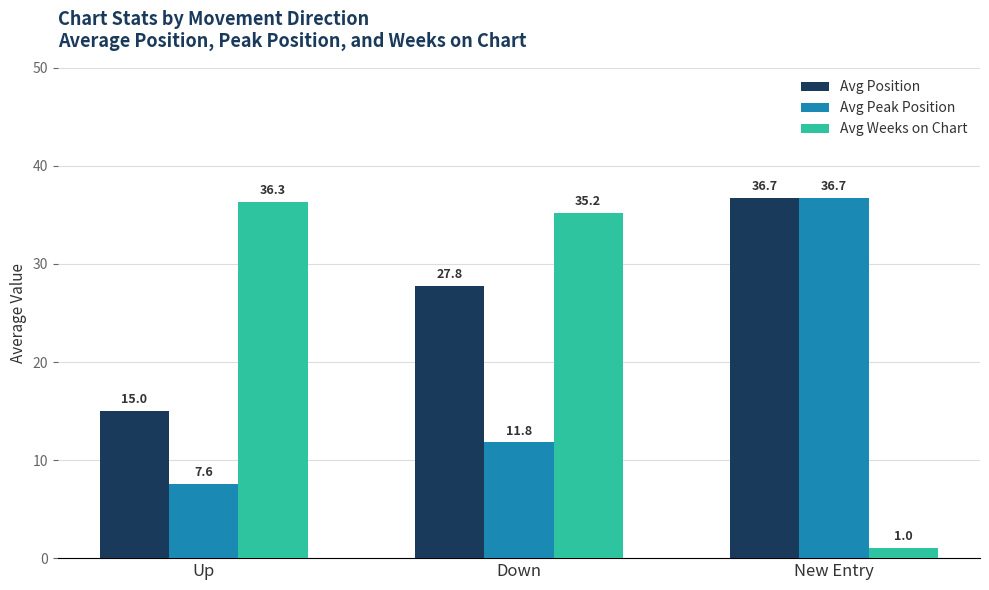

How many groups of bars are there?

3